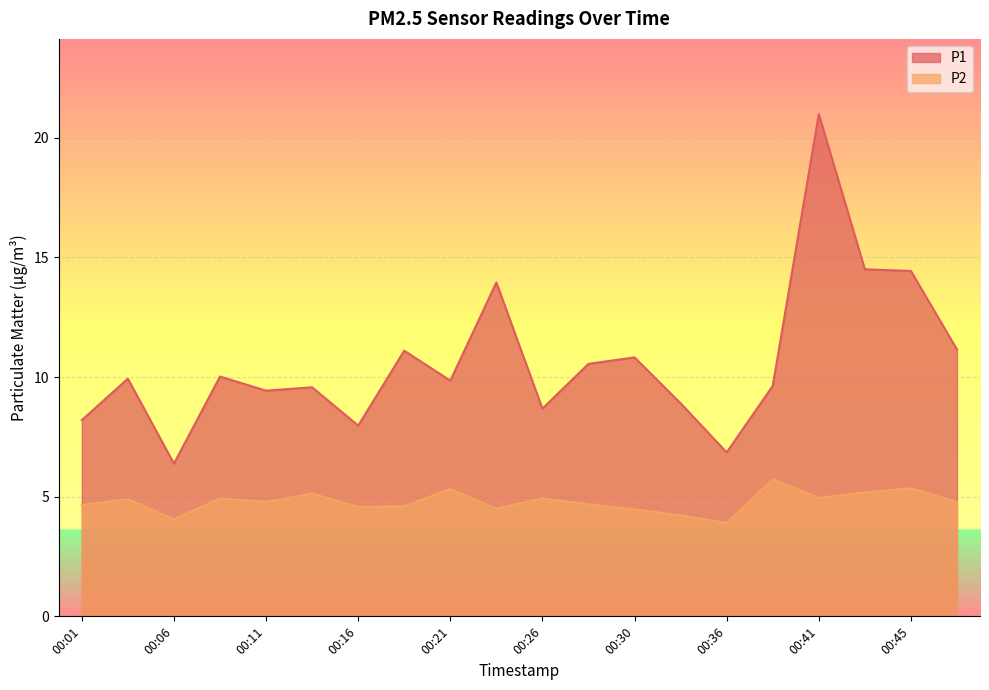

Reading left to right, transcribe all the data shown in this chart.

P1: 00:01=8.2	00:03=9.9	00:06=6.4	00:08=10.0	00:11=9.4	00:13=9.6	00:16=8.0	00:18=11.1	00:21=9.8	00:23=13.9	00:26=8.7	00:28=10.6	00:30=10.8	00:33=8.9	00:36=6.8	00:38=9.6	00:41=21.0	00:43=14.5	00:45=14.4	00:48=11.2
P2: 00:01=4.7	00:03=4.9	00:06=4.0	00:08=4.9	00:11=4.8	00:13=5.1	00:16=4.6	00:18=4.6	00:21=5.3	00:23=4.5	00:26=4.9	00:28=4.7	00:30=4.5	00:33=4.2	00:36=3.9	00:38=5.7	00:41=5.0	00:43=5.2	00:45=5.3	00:48=4.8